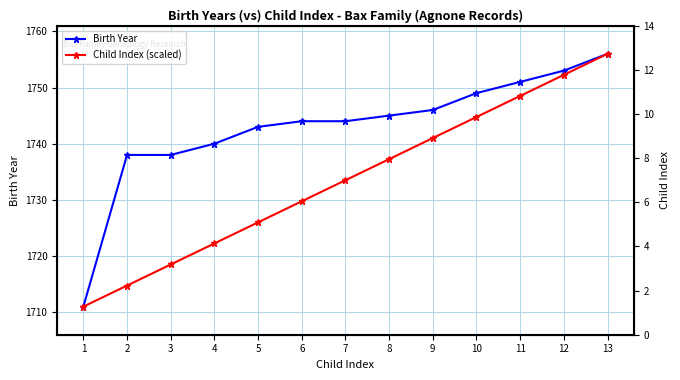

What is the value of the Child Index (scaled) point at the 3rd from the left?

1718.5